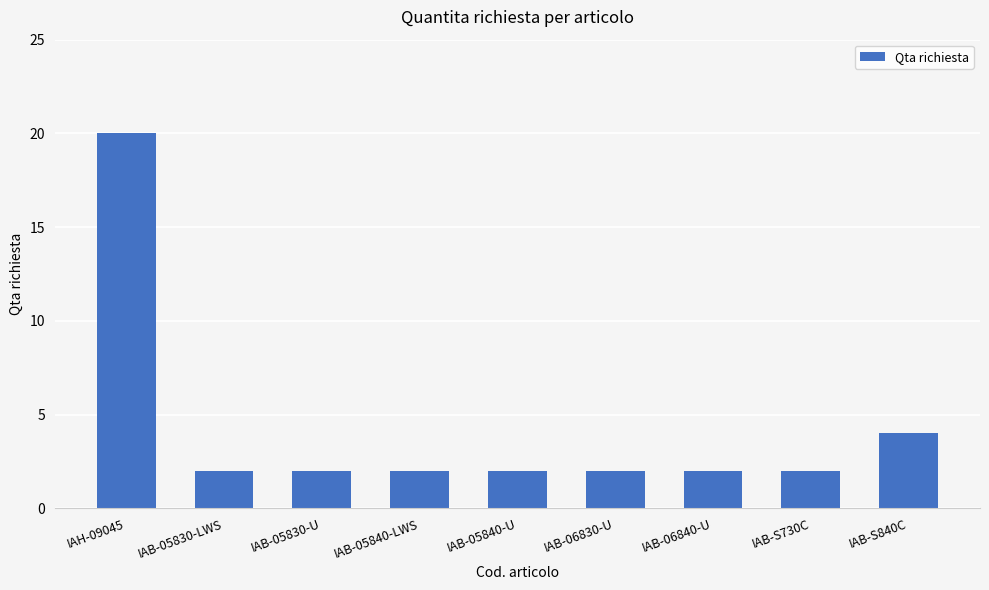

Read the value at IAB-06840-U.

2